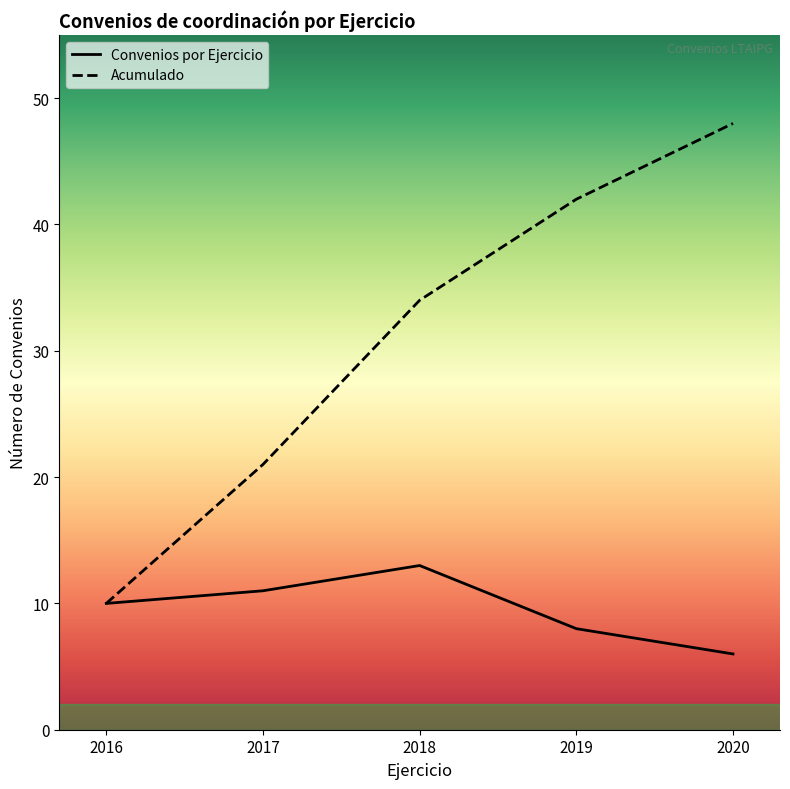

What is the difference between the highest and lowest values at 2020?

42